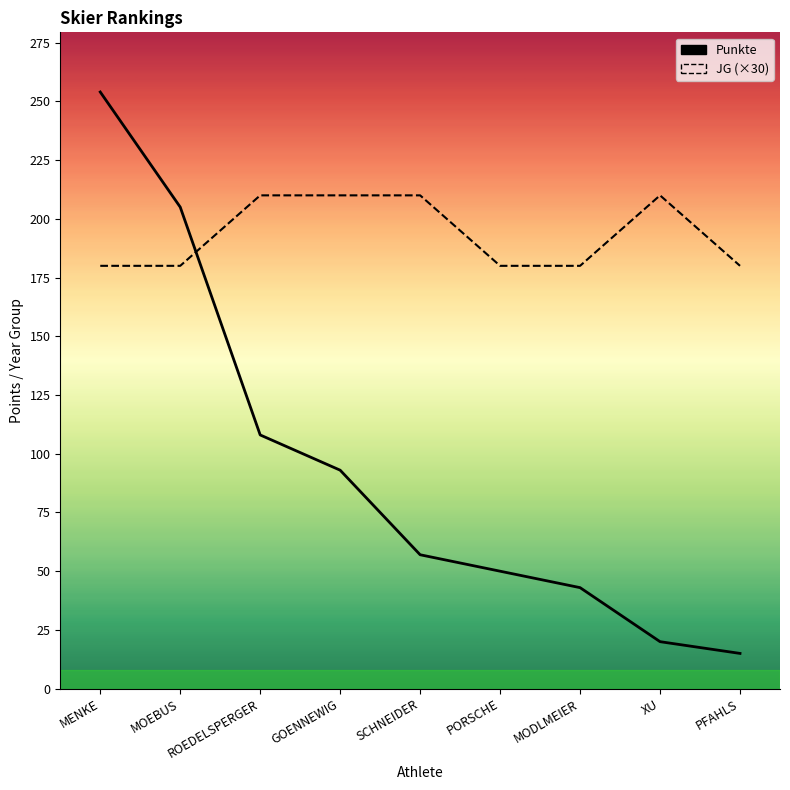

How many times do JG (×30) and Punkte cross each other?

1